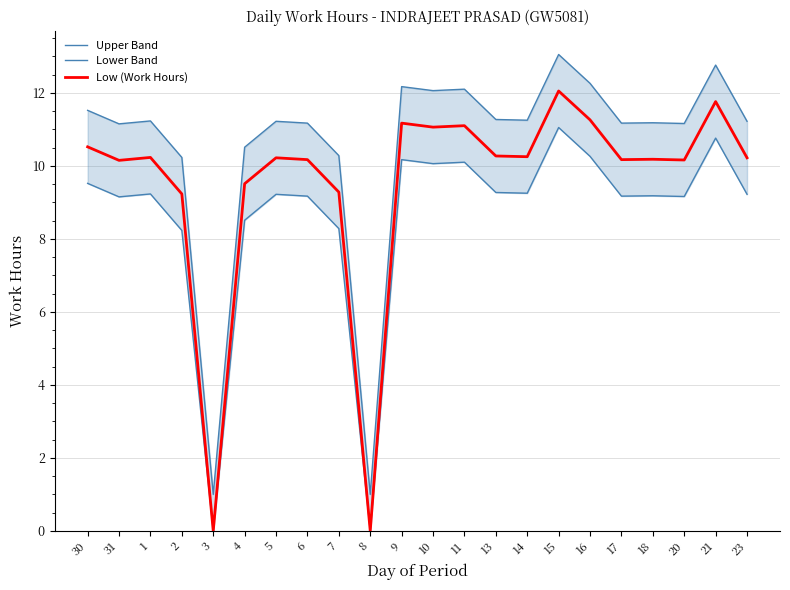

Where is the first local minimum for Lower Band?

31